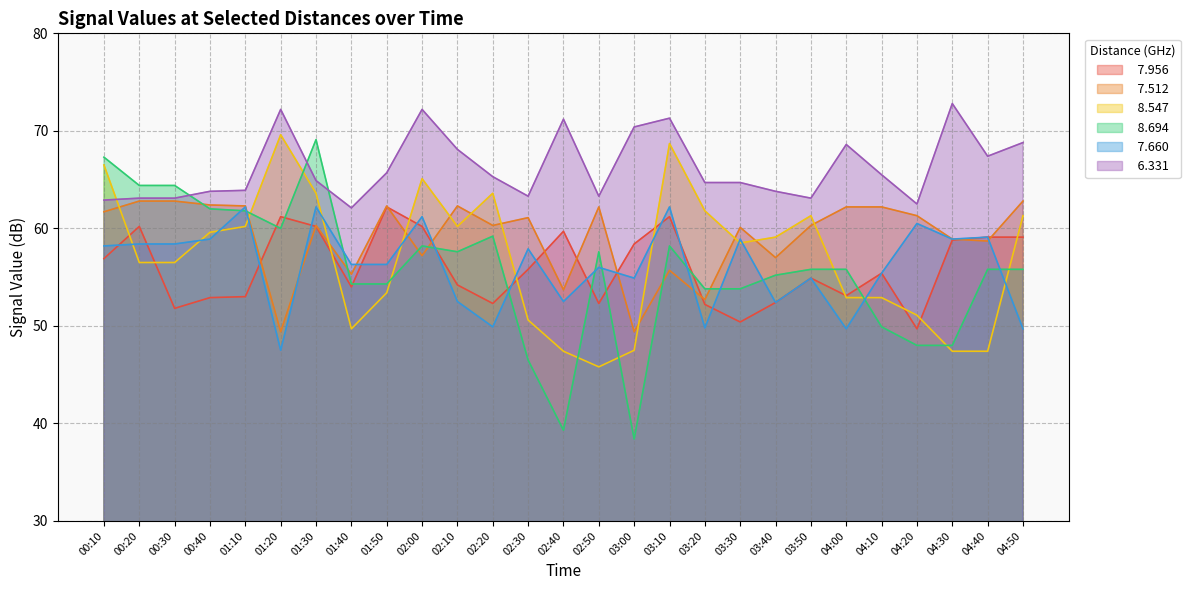

What is the approximate value of   8.694 at 02:50?

57.6